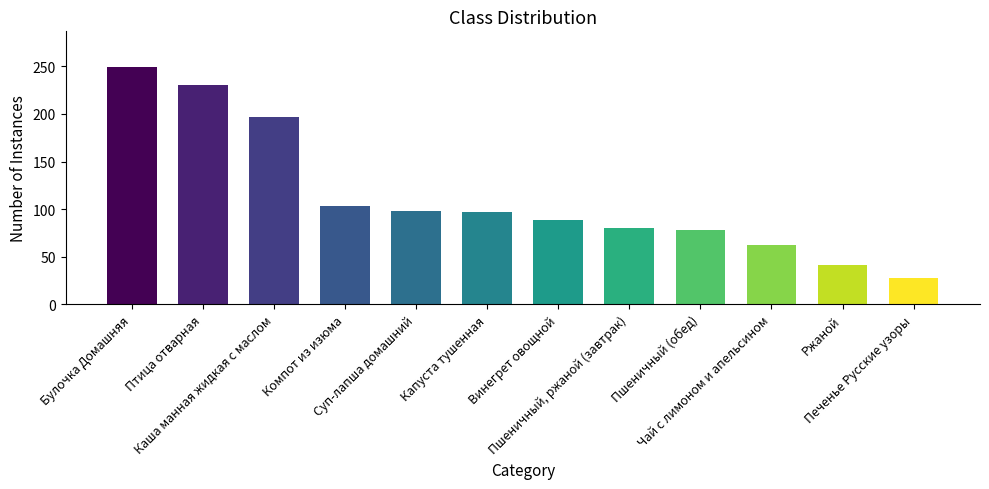

What is the maximum value shown in the chart?

249.4